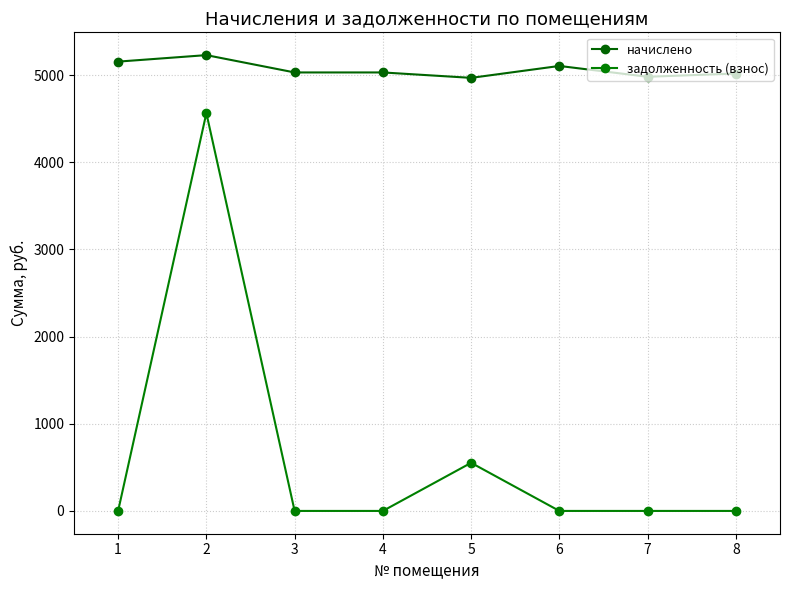

What is the sum of all задолженность (взнос) values?

5115.7